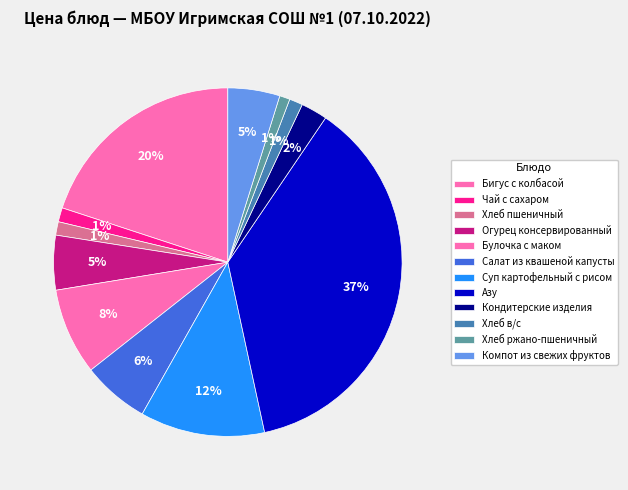

Count the number of slices in the pie.

12